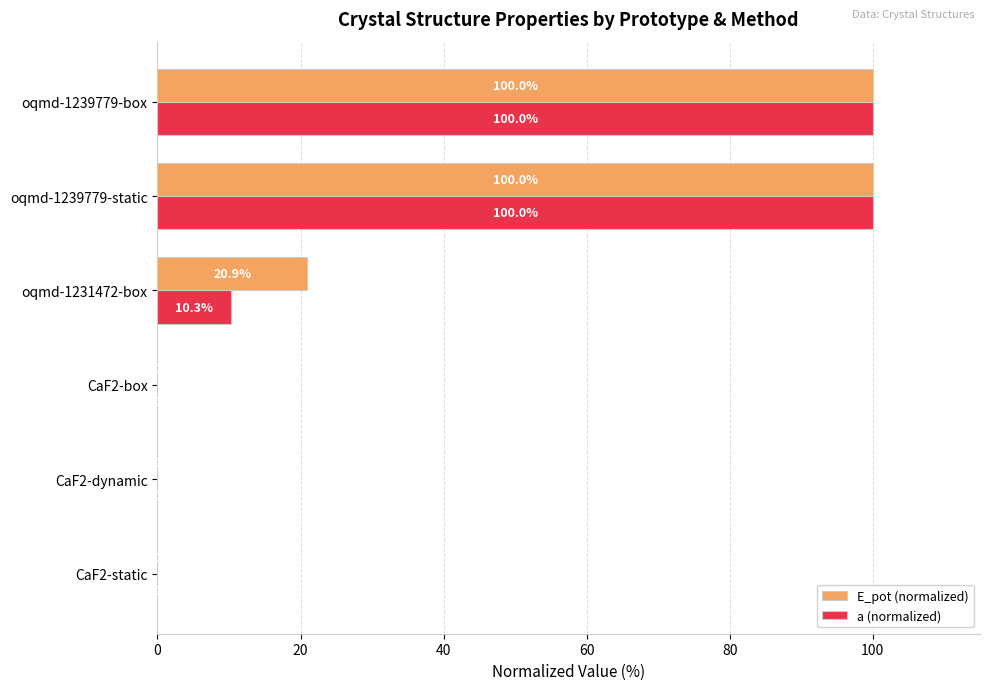

How many values in the a (normalized) series exceed 10?

3